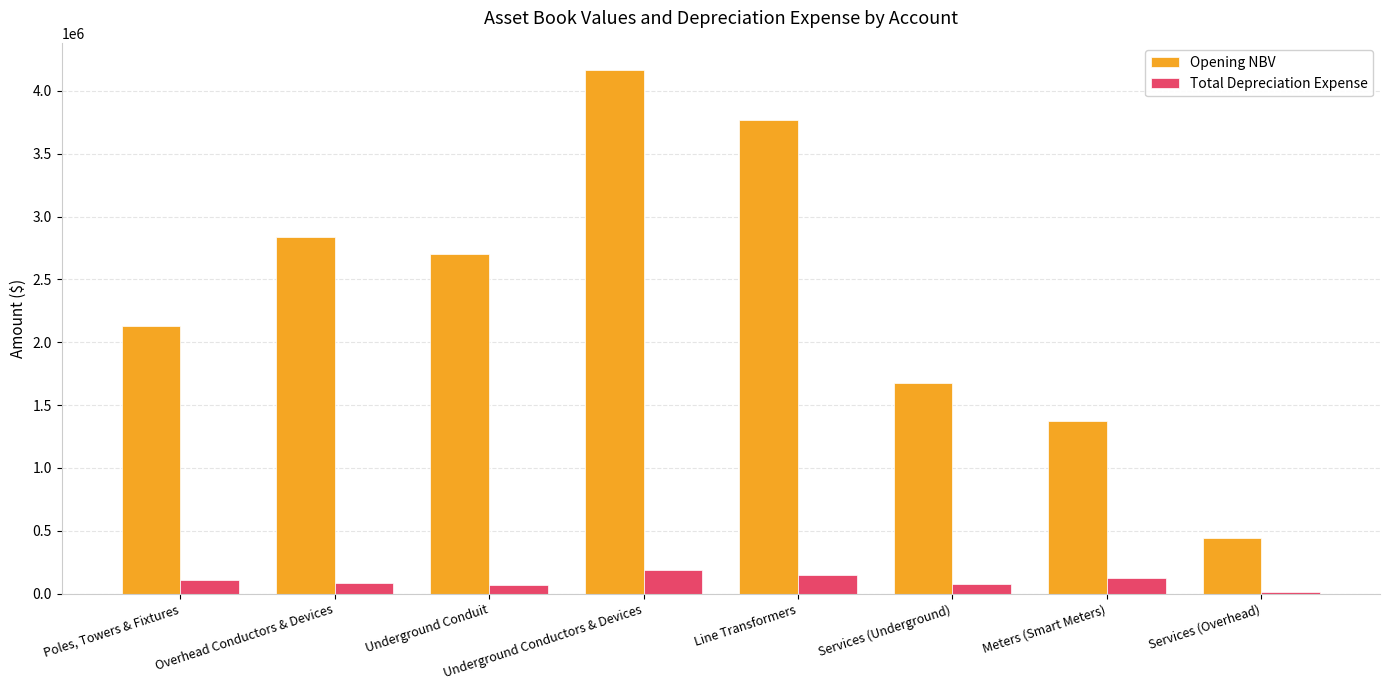

Is the value of Total Depreciation Expense at Meters (Smart Meters) greater than the value of Opening NBV at Underground Conductors & Devices?

No